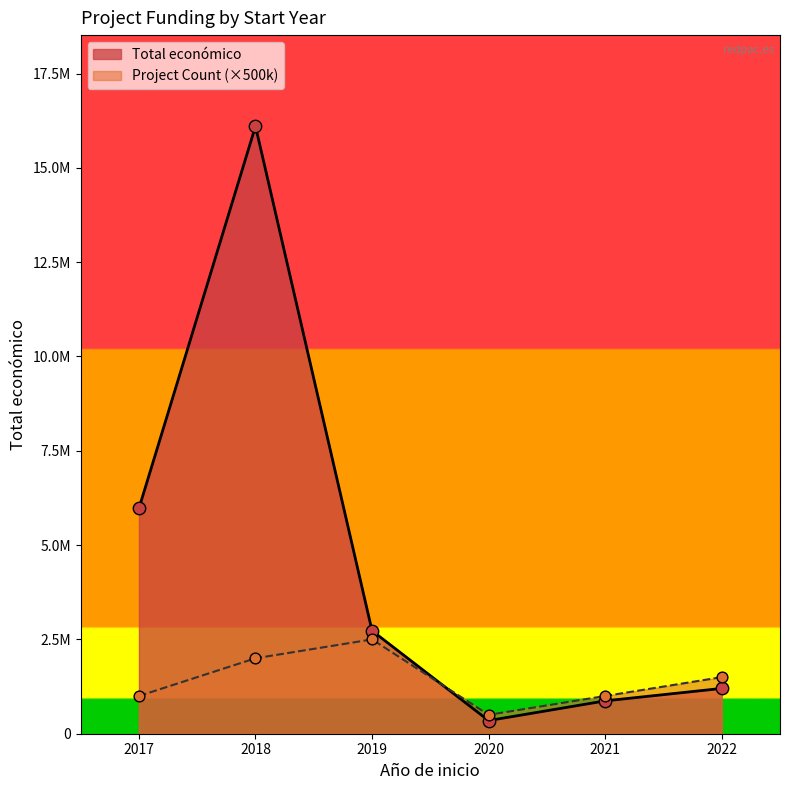

What are all the series names shown in the legend?

Total económico, Project Count (×500k)